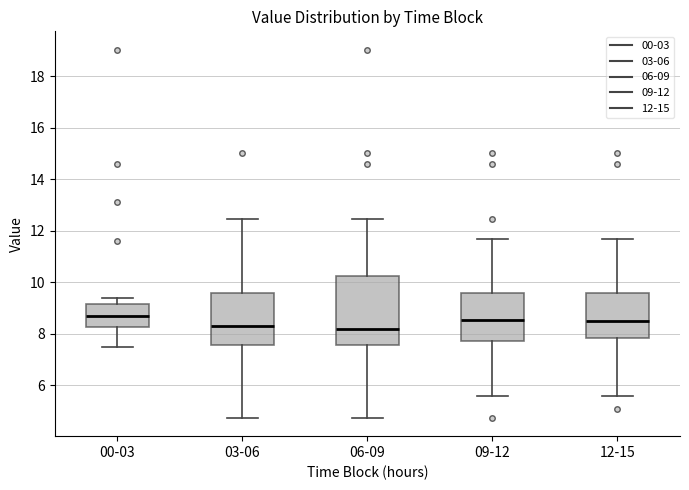

Reading left to right, read every box against the y-axis: the position of its median line, the range the box covers, and the ends of its whiskers. The values are not printed on the chart, so give them approximately, as read against the axis.

00-03: median 8.6, box 8.2 to 9.2, whiskers 7.4 to 9.4
03-06: median 8.2, box 7.6 to 9.6, whiskers 4.8 to 12.4
06-09: median 8.2, box 7.6 to 10.2, whiskers 4.8 to 12.4
09-12: median 8.6, box 7.8 to 9.6, whiskers 5.6 to 11.6
12-15: median 8.6, box 7.8 to 9.6, whiskers 5.6 to 11.6